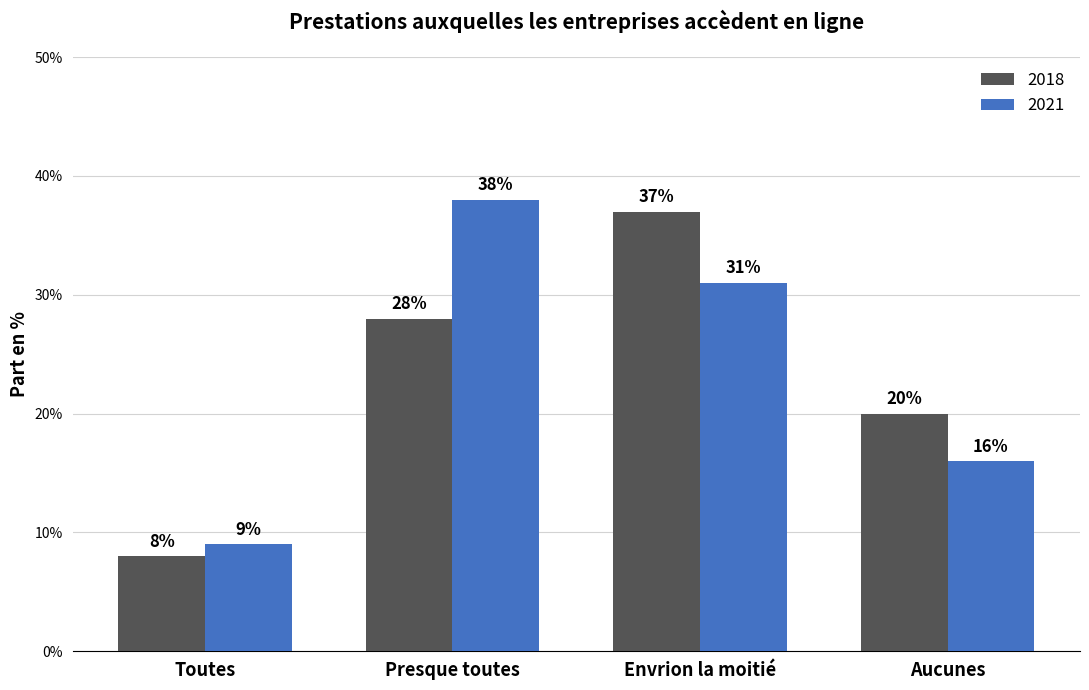

What position from the right is Presque toutes?

3